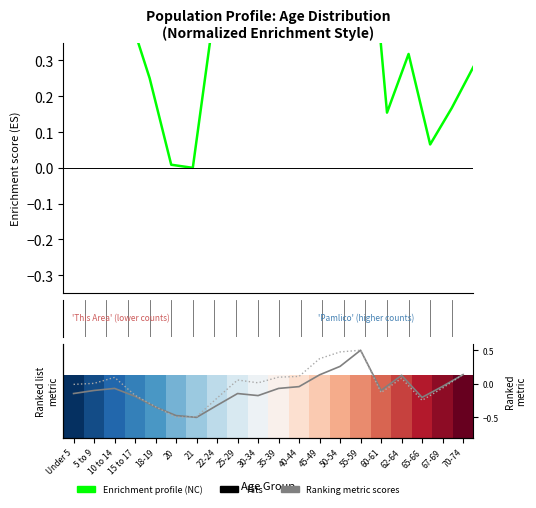

Between 20 and 35-39, which is larger?

35-39